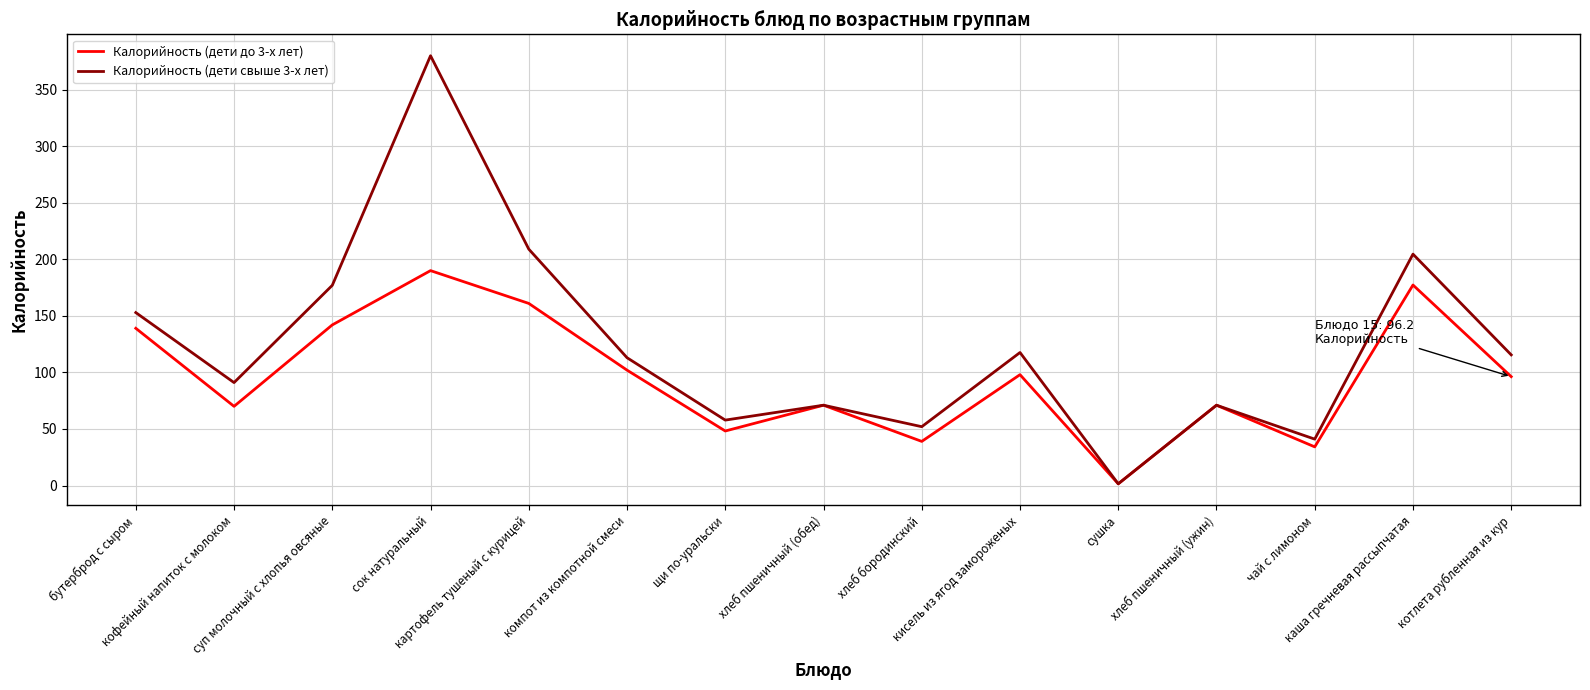

How many interior local peaks does the Калорийность (дети до 3-х лет) series have?

5